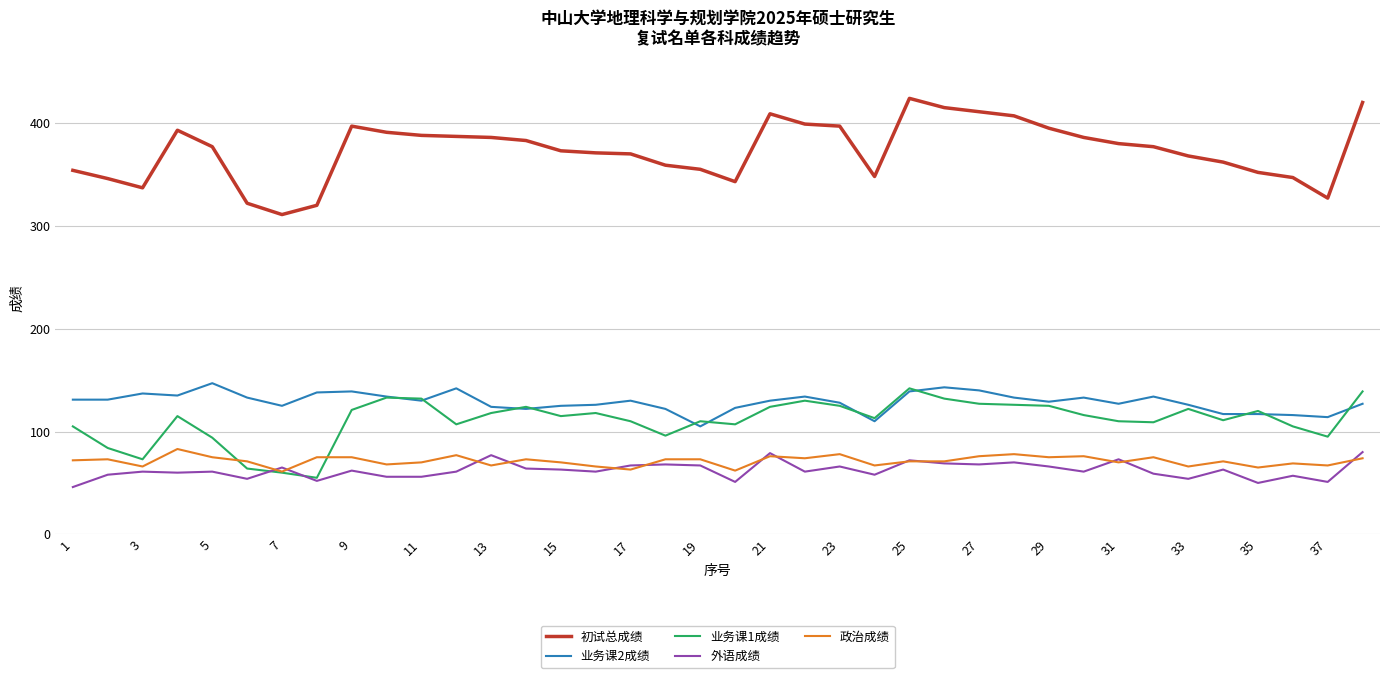

What is the difference between the second highest and minimum values in the 外语成绩 series?

33